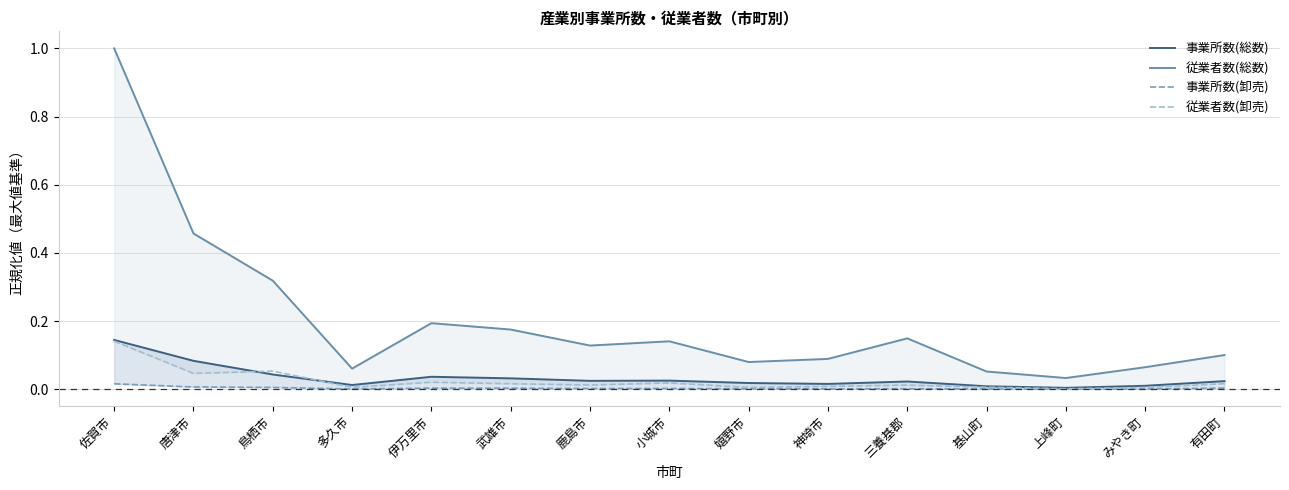

Which has a higher value, 唐津市 or 伊万里市?

唐津市